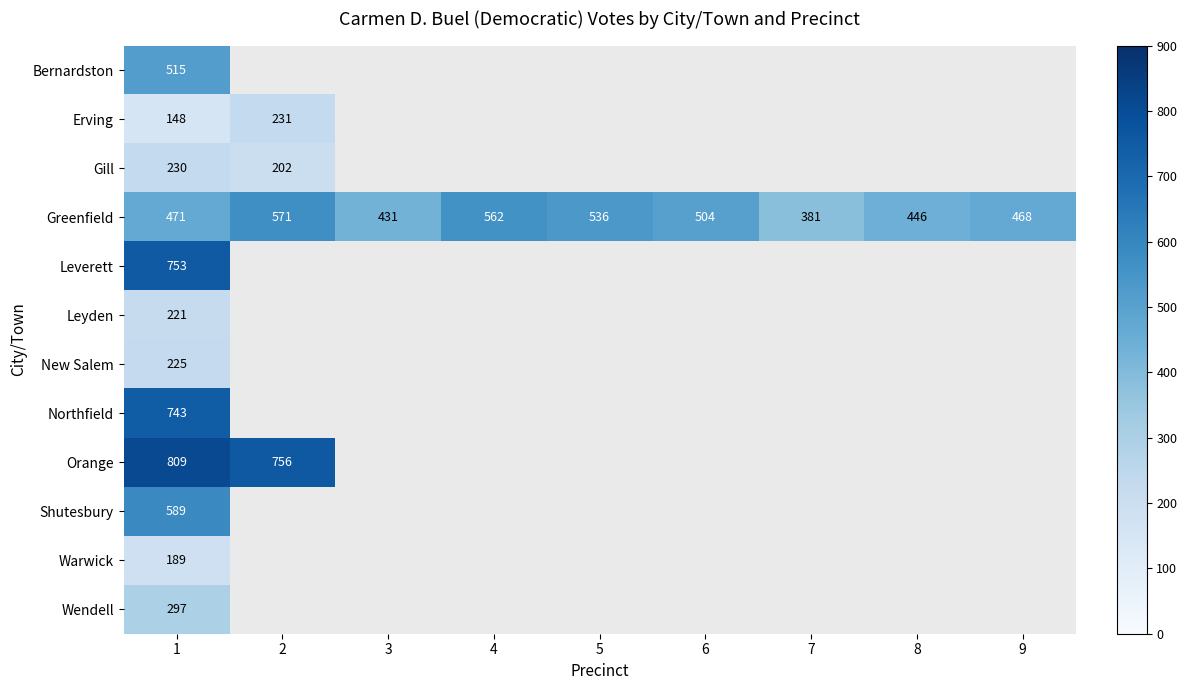

What is the greatest value displayed?

809.0